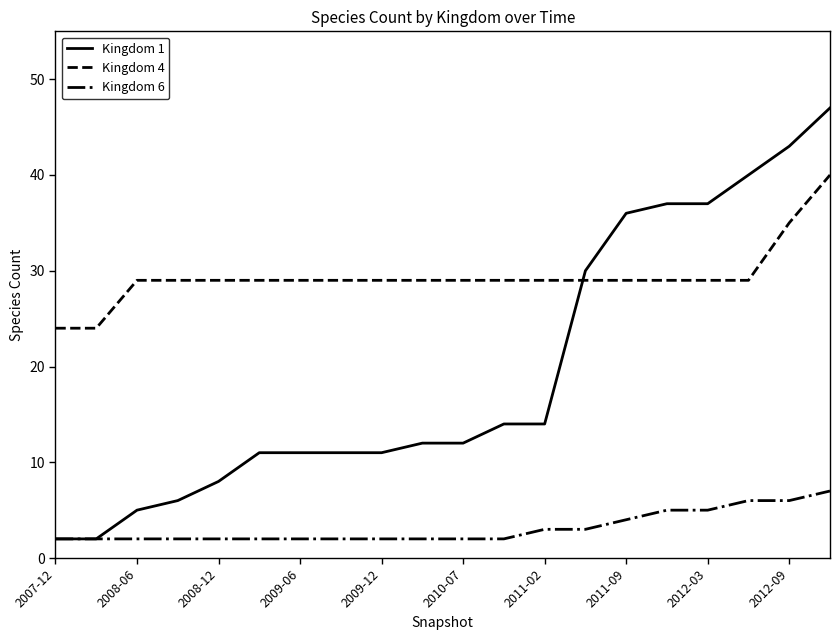

True or false: Kingdom 4 and Kingdom 6 cross at least once.

False